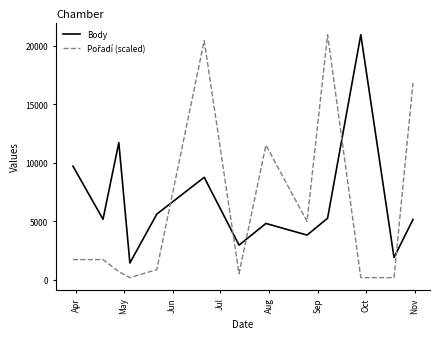

What is the highest value of the Body series?

20933.0